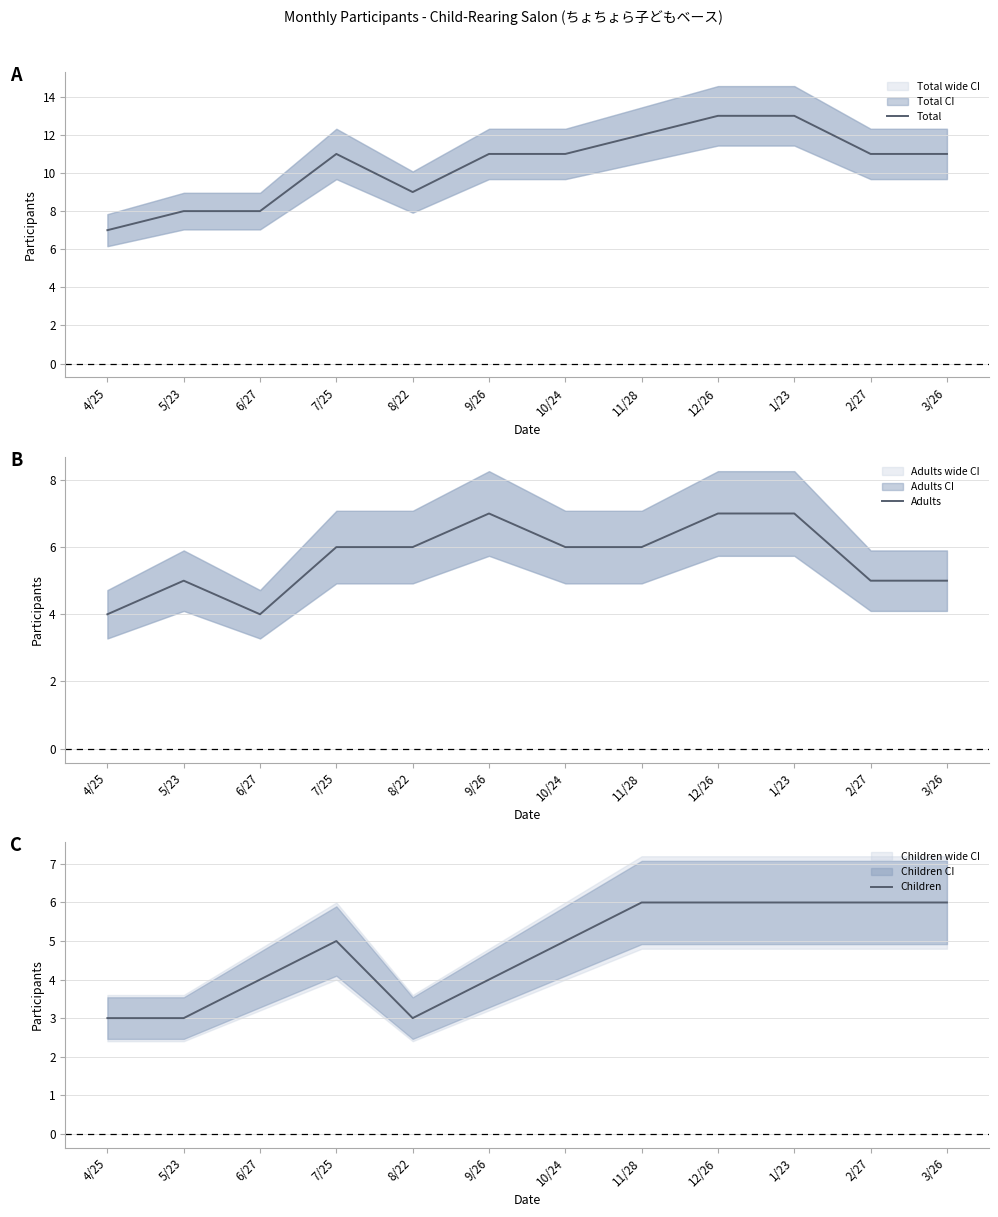

List the labels in order of Adults value, smallest first.

4/25, 6/27, 5/23, 2/27, 3/26, 7/25, 8/22, 10/24, 11/28, 9/26, 12/26, 1/23